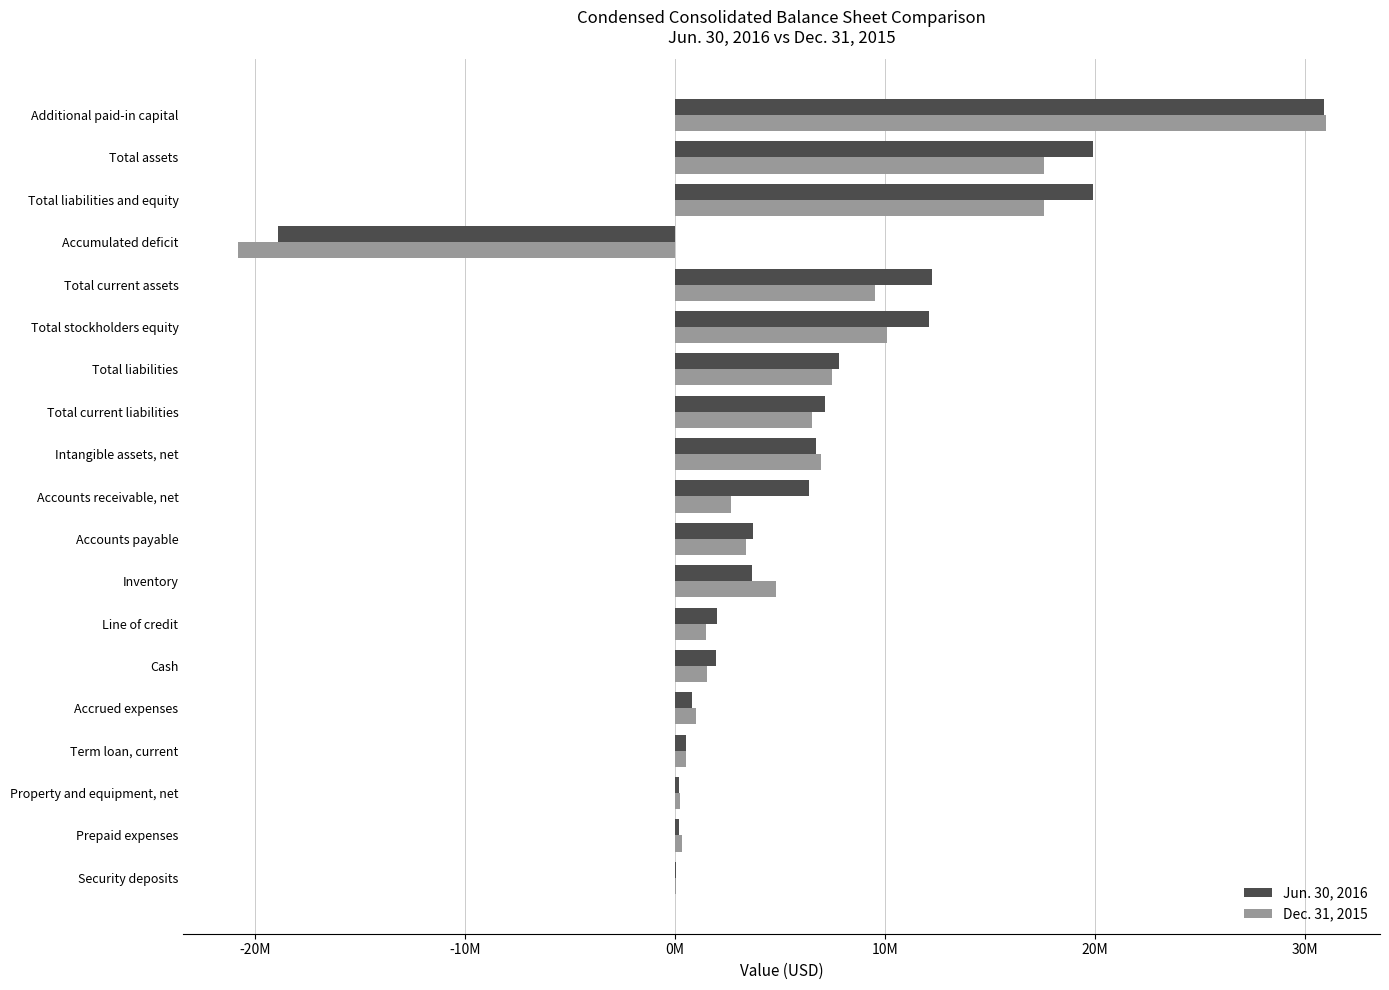

What are all the series names shown in the legend?

Jun. 30, 2016, Dec. 31, 2015